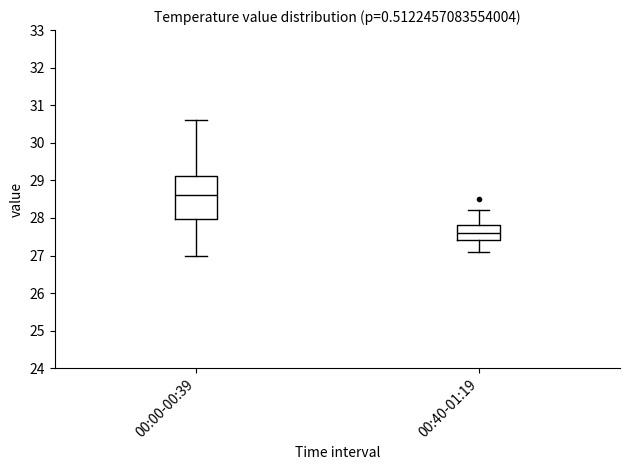

Where is the upper edge of the box for 00:00-00:39 on the y-axis? The values are not printed on the chart, so give them approximately, as read against the axis.

29.1